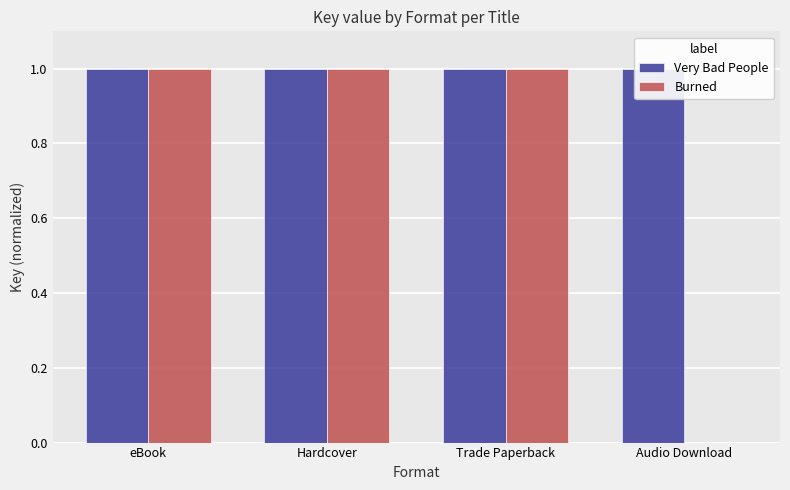

Count the Burned values in the range 1 to 2.

3